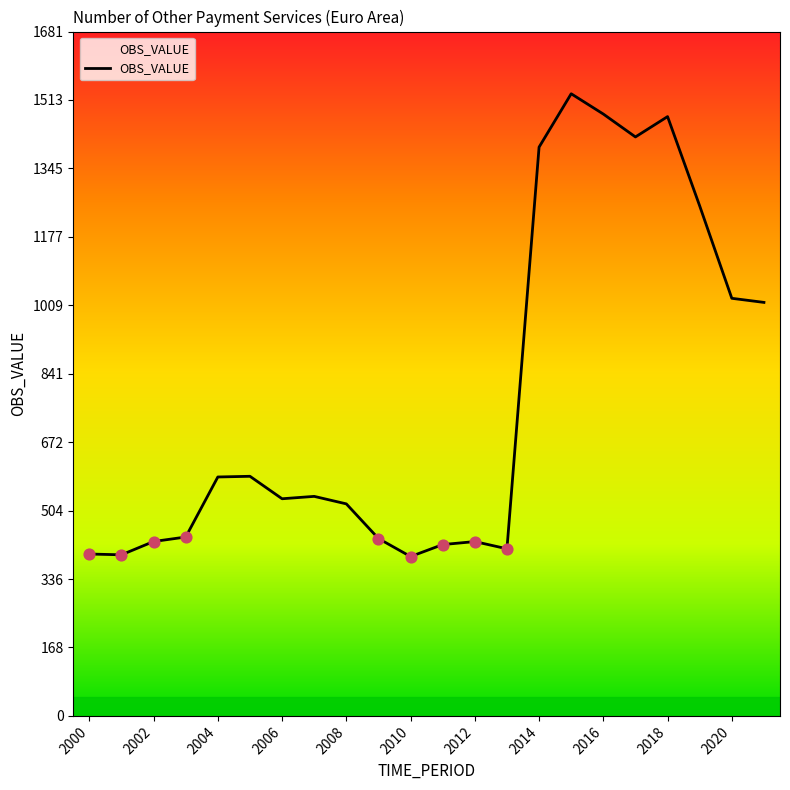

What is the smallest value displayed?

391.4